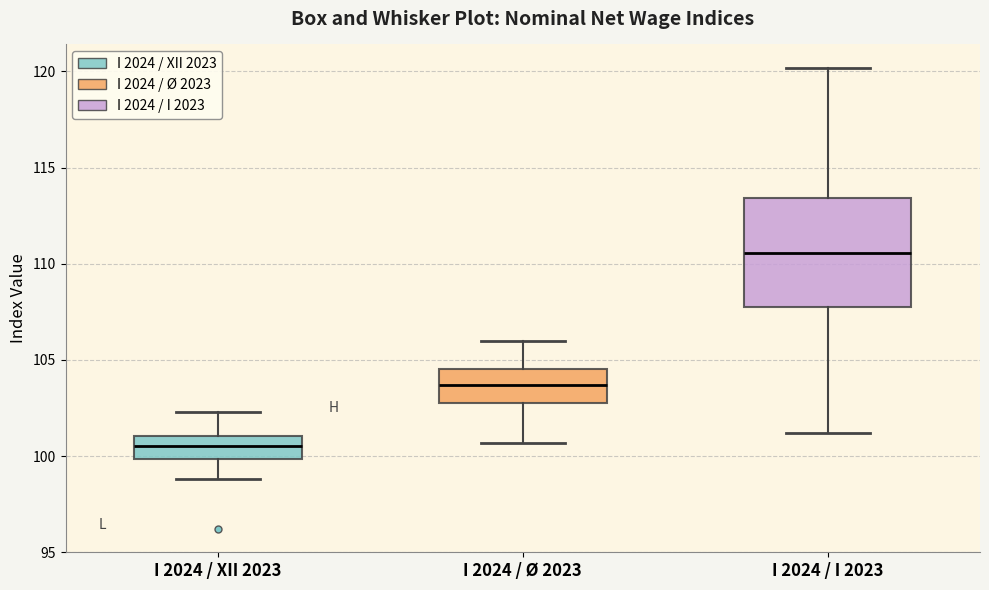

Where is the lower edge of the box for I 2024 / I 2023 on the y-axis? The values are not printed on the chart, so give them approximately, as read against the axis.

108.0